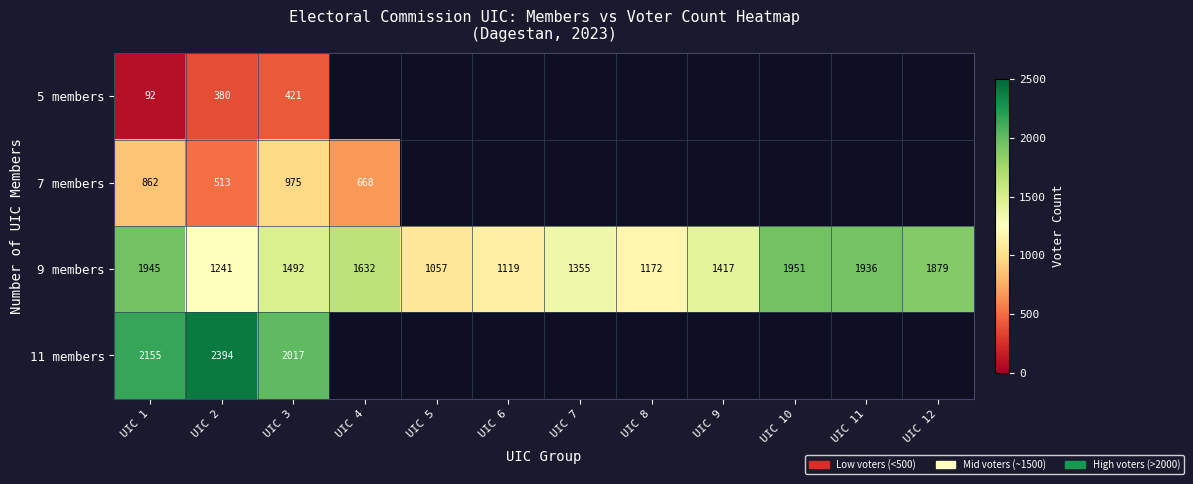

At which category is the sum across all series the highest?

UIC 1